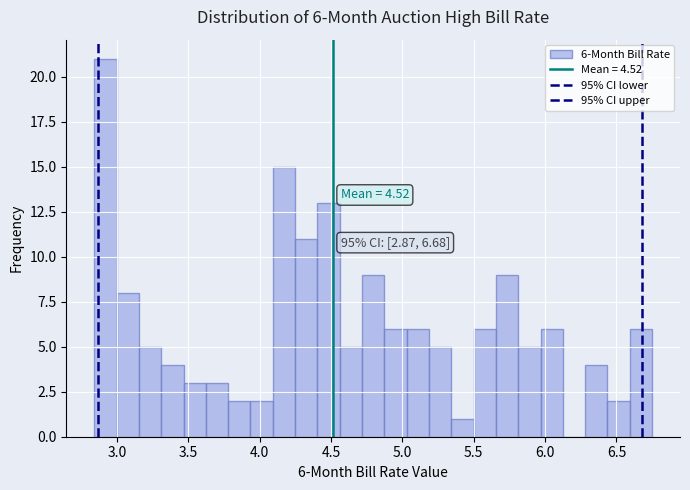

Read against the x-axis, roughly where is the centre of the tallest bar?

2.90